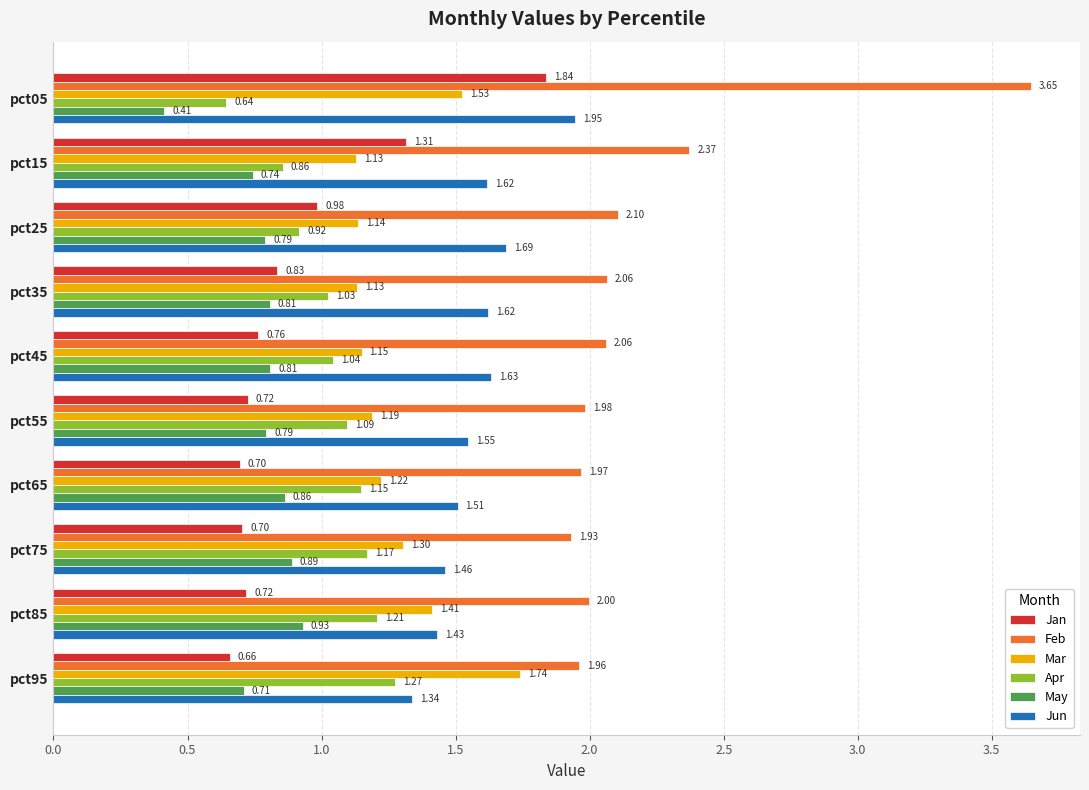

Which series has the largest range (max minus min)?

Feb